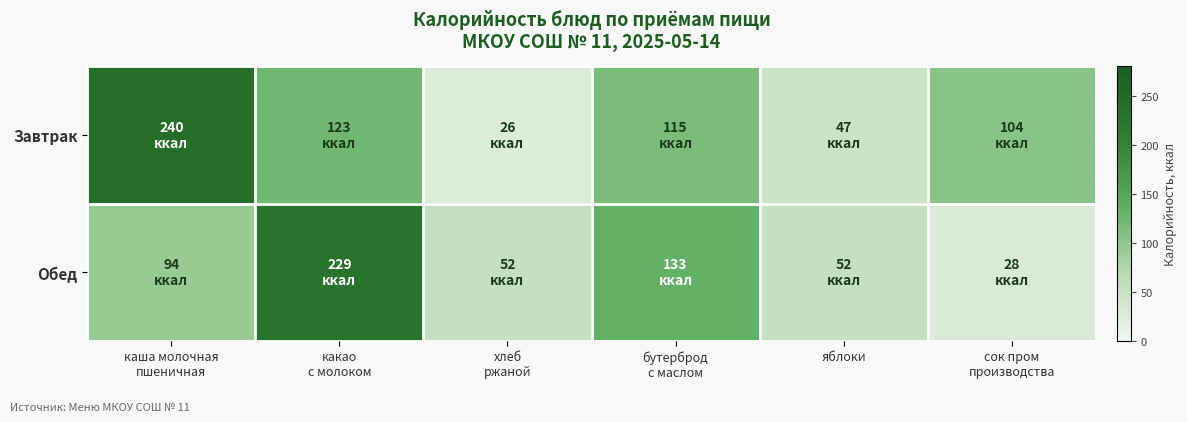

Reading left to right, transcribe all the data shown in this chart.

Завтрак: каша молочная
пшеничная=240	какао
с молоком=123	хлеб
ржаной=26	бутерброд
с маслом=115	яблоки=47	сок пром
производства=104
Обед: каша молочная
пшеничная=94	какао
с молоком=229	хлеб
ржаной=52	бутерброд
с маслом=133	яблоки=52	сок пром
производства=28